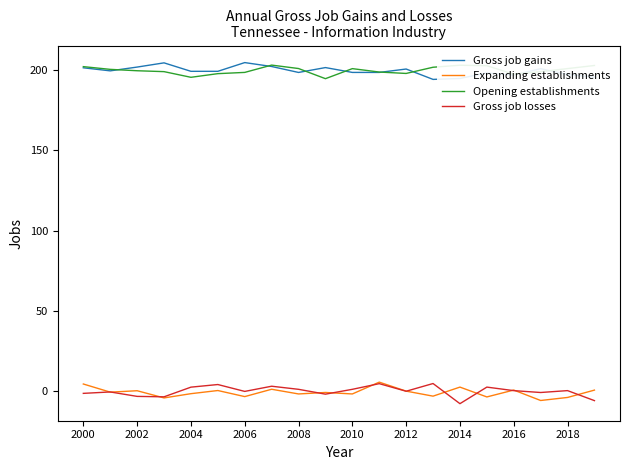

What is the lowest value of the Gross job losses series?

-7.9